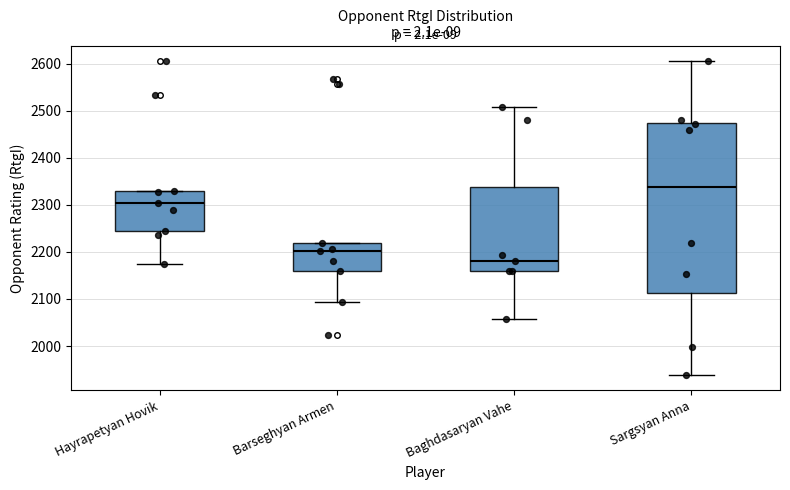

Reading left to right, transcribe this box plot: for each box, give where its median line is, the range the box spans, and where its two whiskers end, as read against the y-axis. The values are not printed on the chart, so give them approximately, as read against the axis.

Hayrapetyan Hovik: median 2300, box 2250 to 2330, whiskers 2170 to 2330
Barseghyan Armen: median 2200, box 2160 to 2220, whiskers 2090 to 2220
Baghdasaryan Vahe: median 2180, box 2160 to 2340, whiskers 2060 to 2510
Sargsyan Anna: median 2340, box 2110 to 2470, whiskers 1940 to 2610